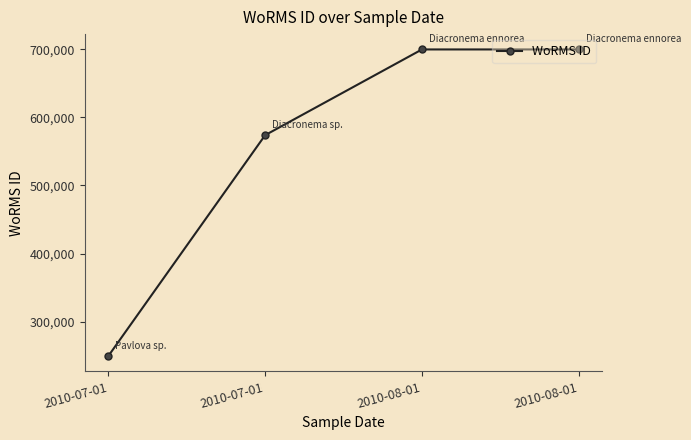

Which has a higher value, 2010-08-01 or 2010-07-01?

2010-08-01